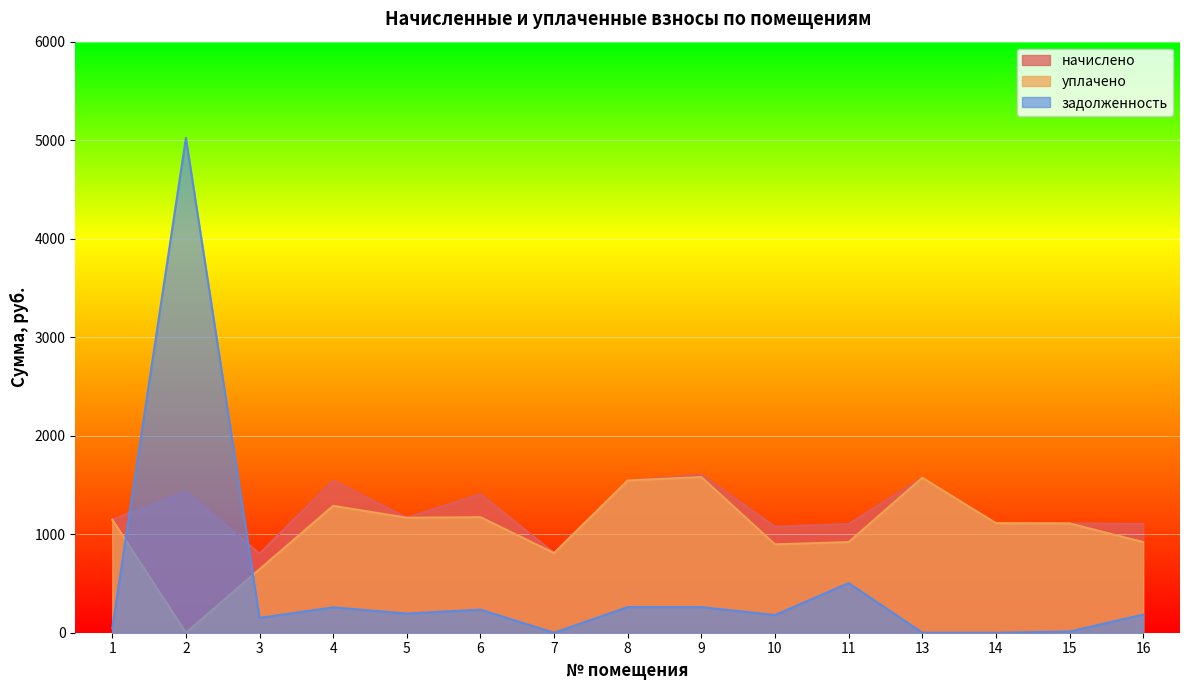

Which series has the largest total across all categories?

начислено